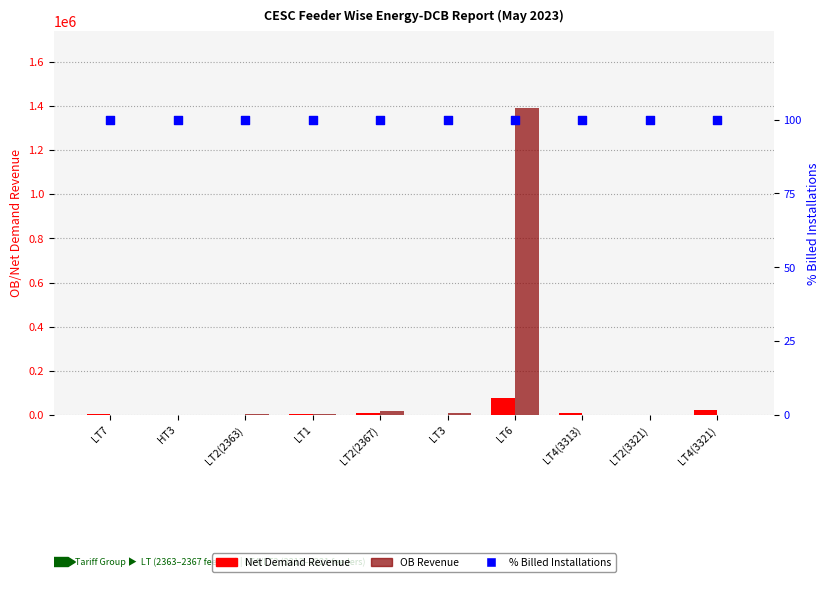

Which series contains the lowest Y value?

Net Demand Revenue